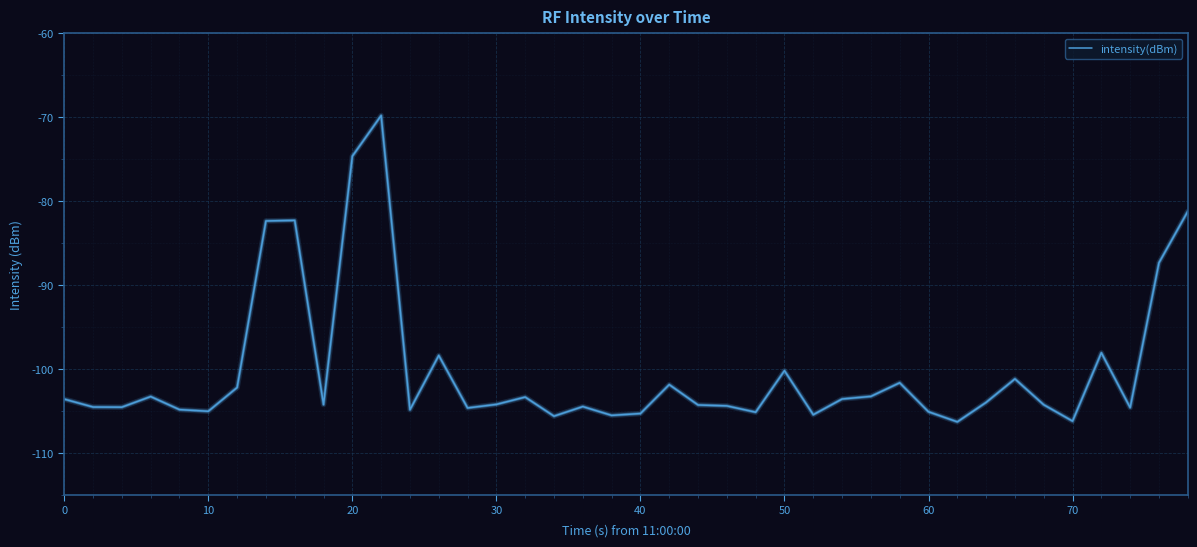

What is the difference between the maximum and minimum values?

36.5